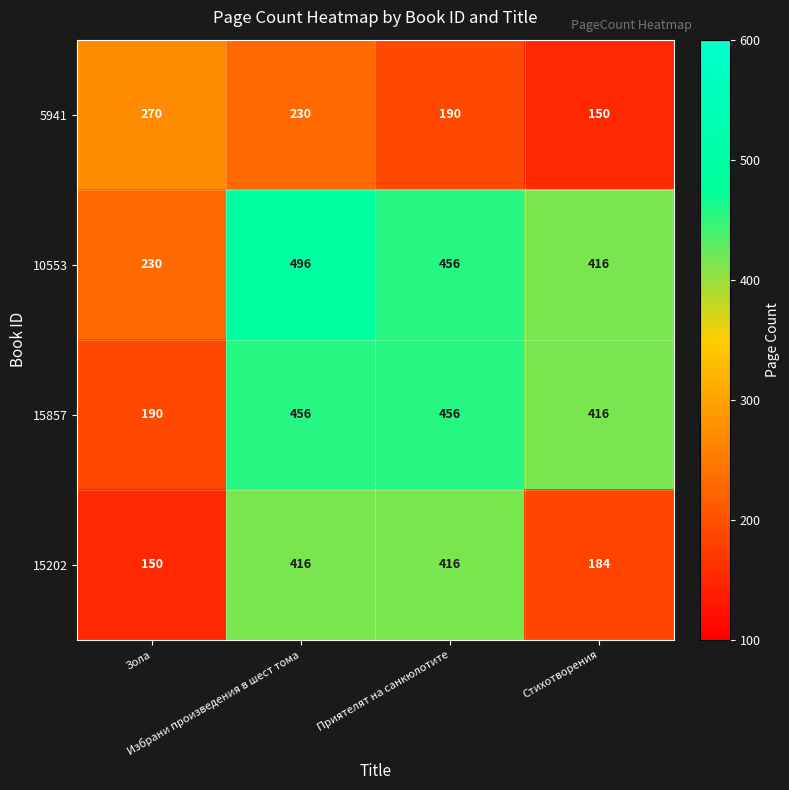

What is the difference between the maximum and minimum values in the 5941 series?

120